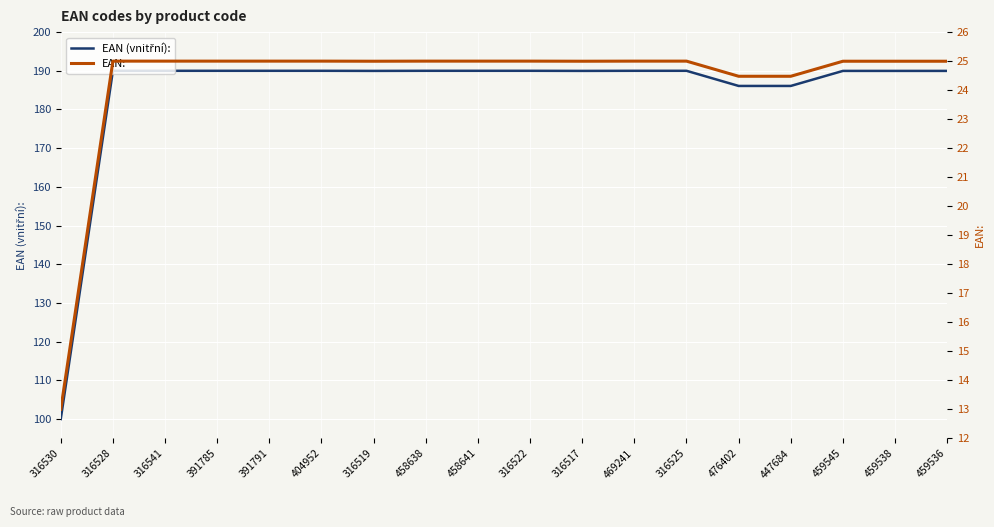

Where is EAN (vnitřní): nearest to the value 145?

476402